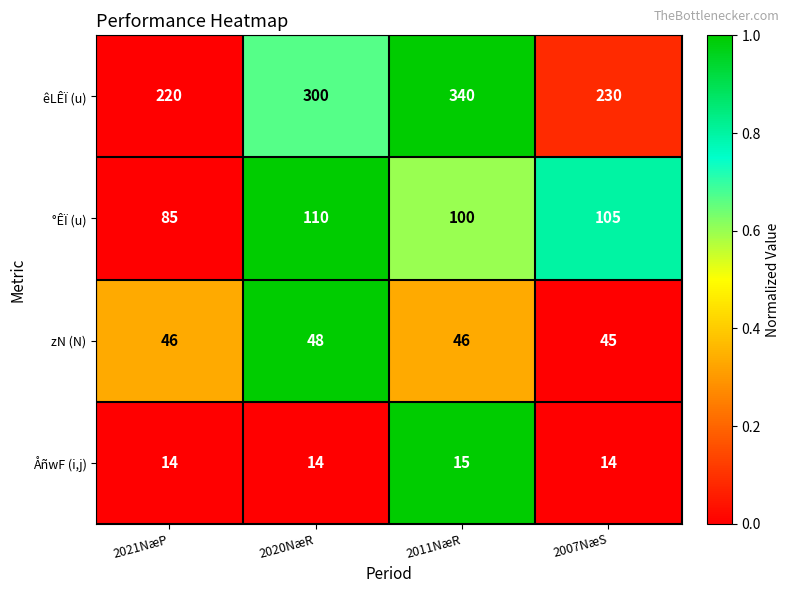

Reading left to right, transcribe all the data shown in this chart.

êLÊÏ (u): 2021NæP=220	2020NæR=300	2011NæR=340	2007NæS=230
°ÊÏ (u): 2021NæP=85	2020NæR=110	2011NæR=100	2007NæS=105
zN (N): 2021NæP=46	2020NæR=48	2011NæR=46	2007NæS=45
ÅñwF (i,j): 2021NæP=14	2020NæR=14	2011NæR=15	2007NæS=14